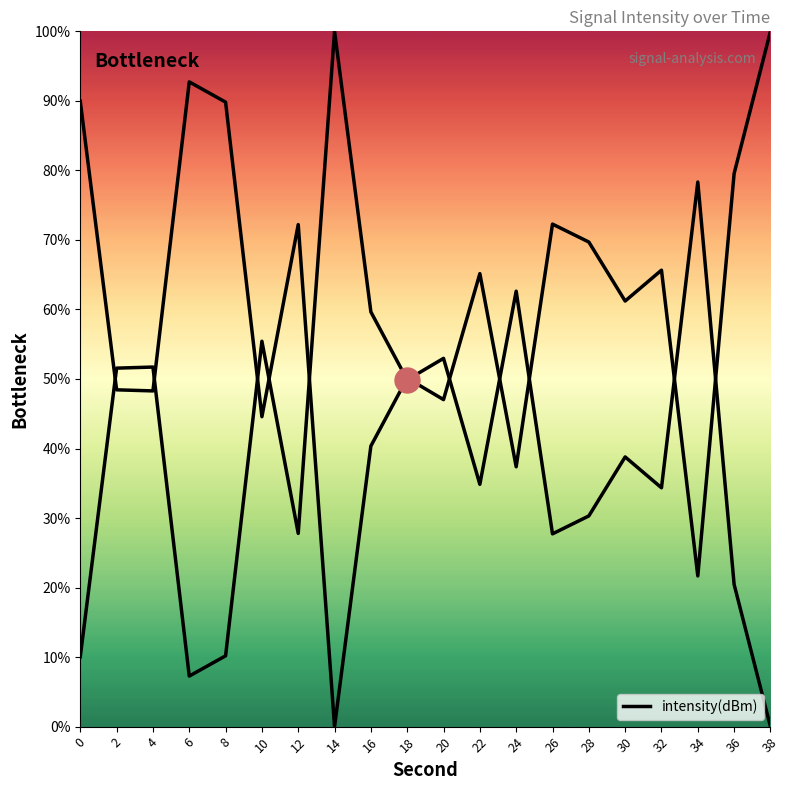

What is the value of the 17th point from the left?

34.3